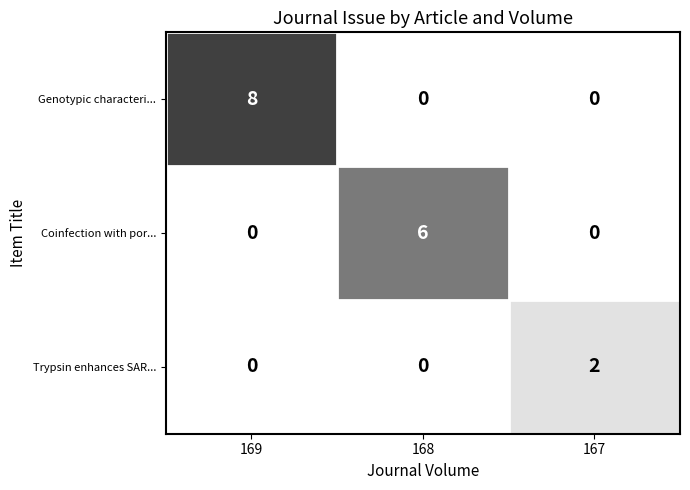

Which series has the largest total across all categories?

Genotypic characteri...